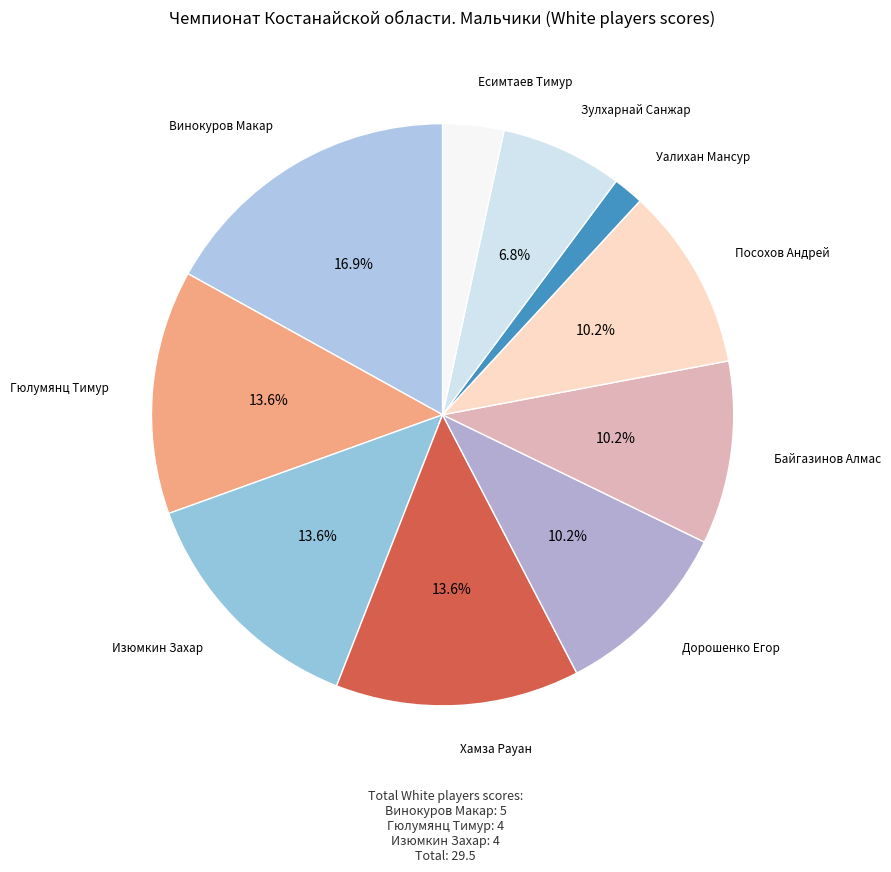

Count the number of slices in the pie.

10